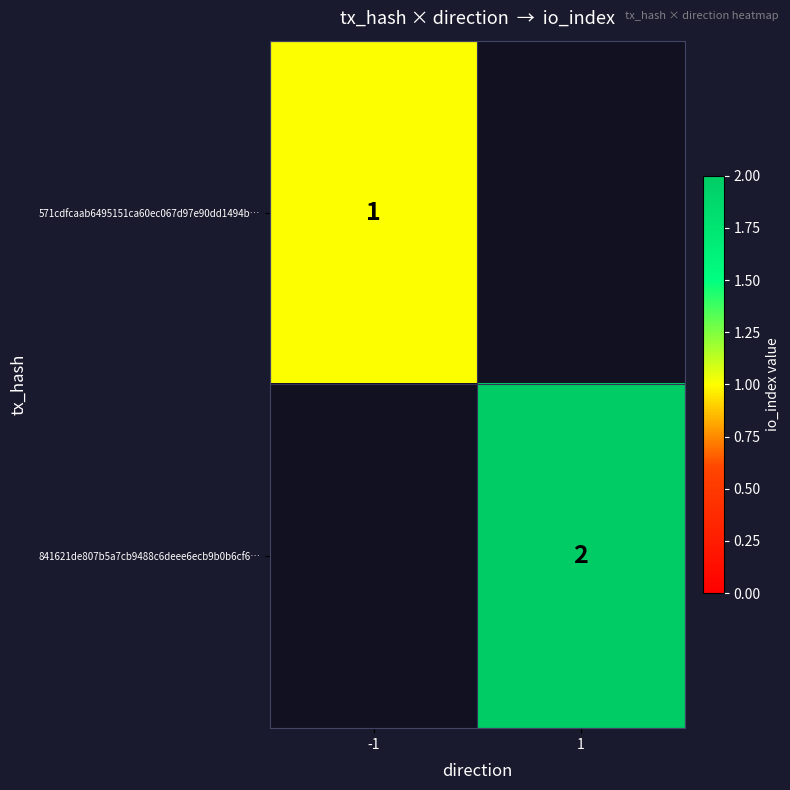

True or false: 841621de807b5a7cb9488c6deee6ecb9b0b6cf6… has a value of 2 at 1.

True